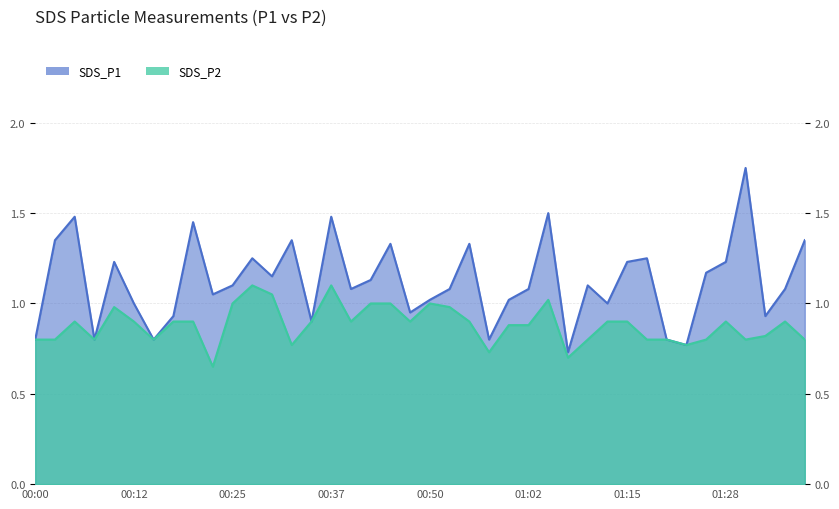

True or false: SDS_P2 and SDS_P1 cross at least once.

False